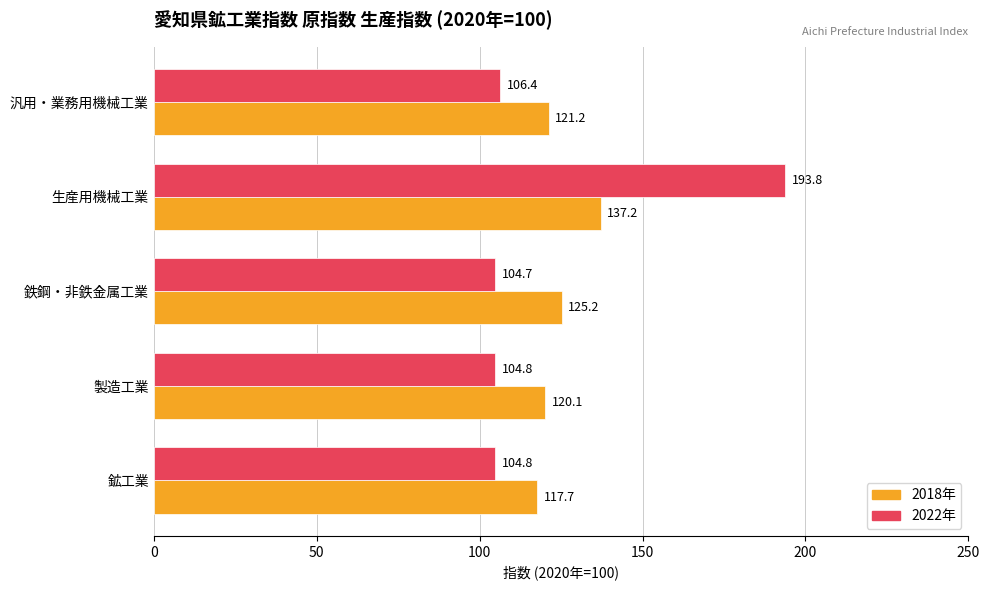

What is the greatest value displayed?

193.8